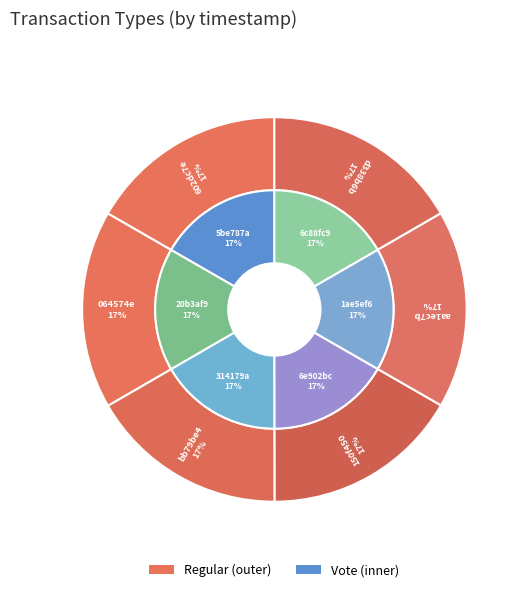

How many segments does this pie chart have?

6